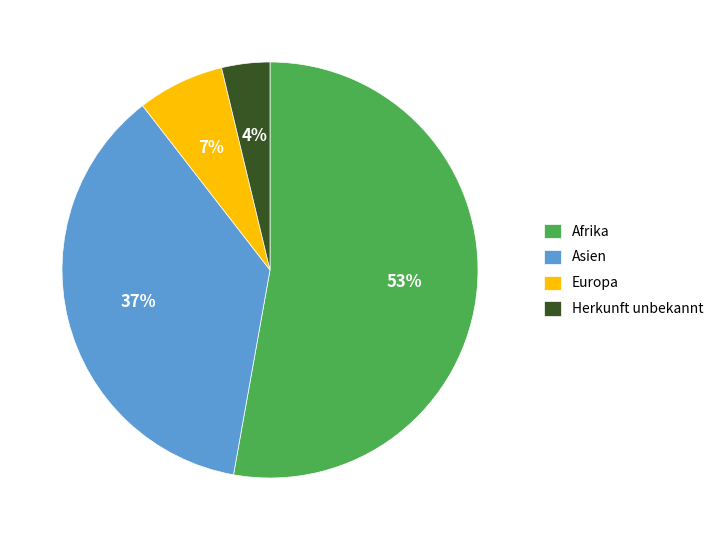

To the nearest percent, what is the difference between the largest and smallest slice percentages?

49%